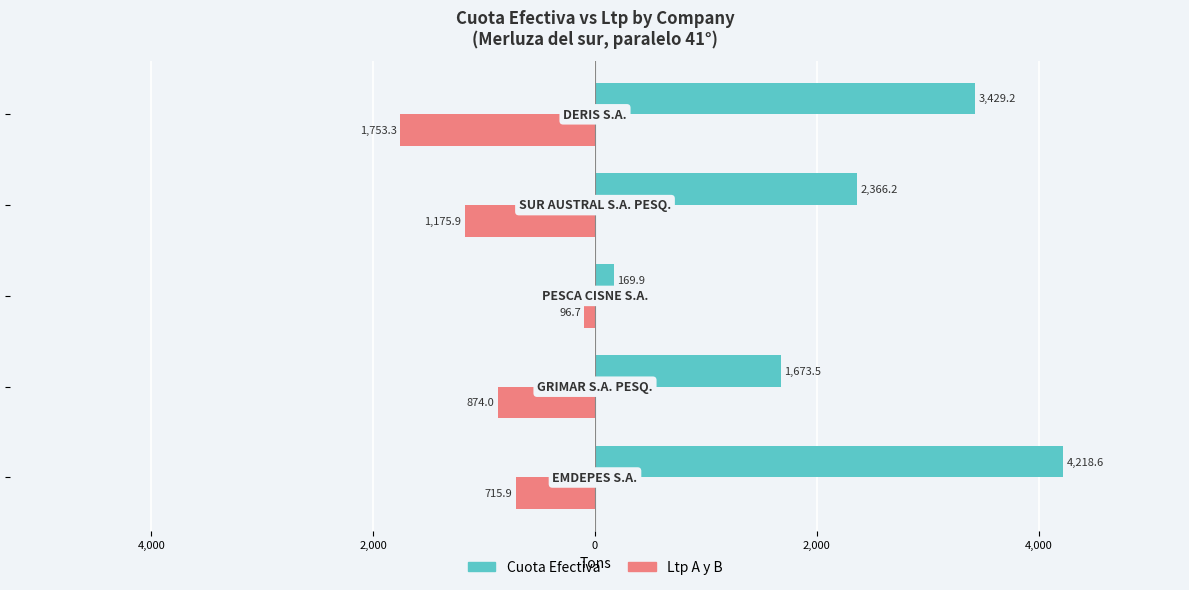

Reading left to right, extract all data points from this chart.

Cuota Efectiva: 4218.6	1673.5	169.9	2366.2	3429.2
Ltp A y B: -715.9	-874.0	-96.7	-1175.9	-1753.3